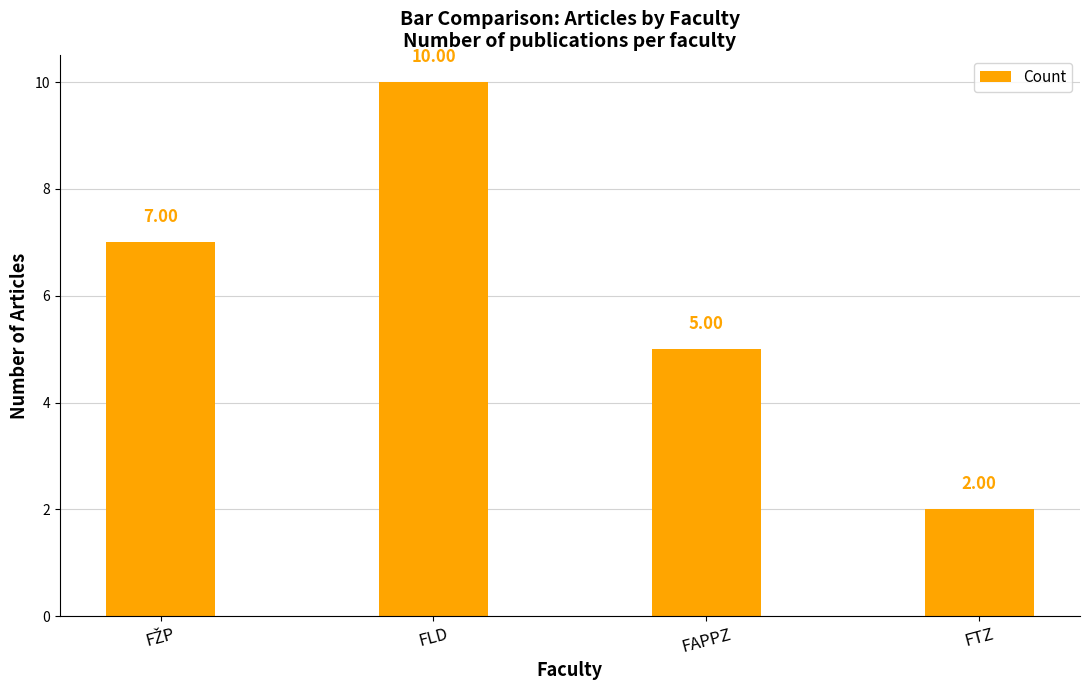

What value does the data have at FAPPZ?

5